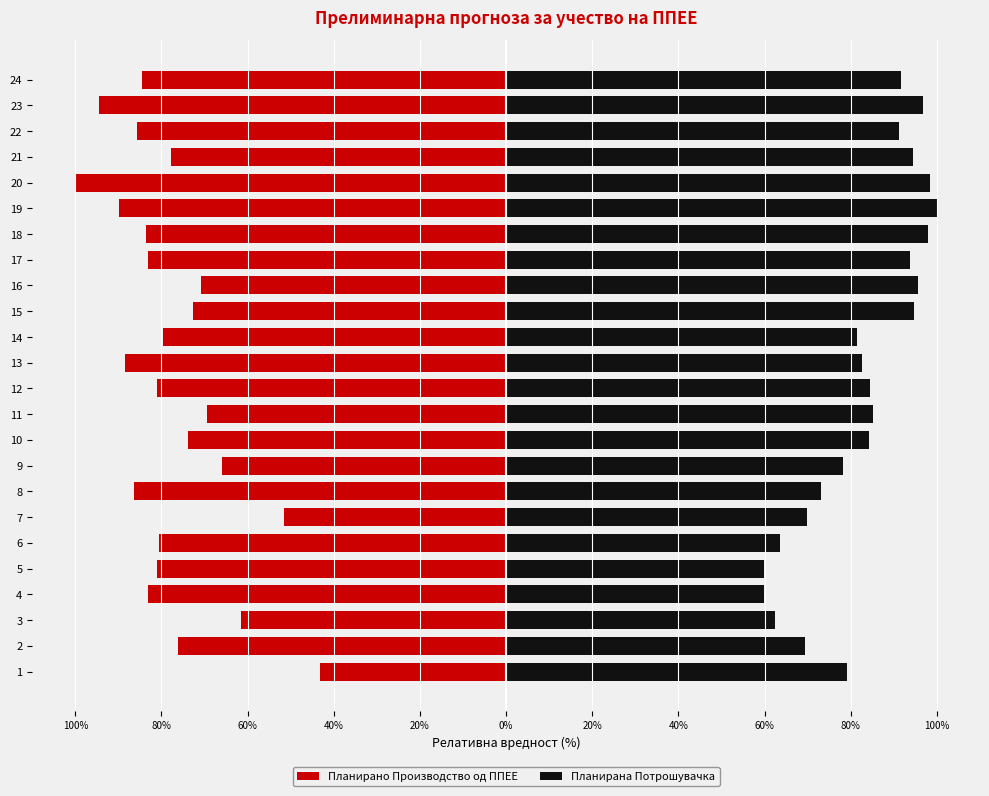

Rank the series by their average value, from highest to lowest.

Планирана Потрошувачка, Планирано Производство од ППЕЕ